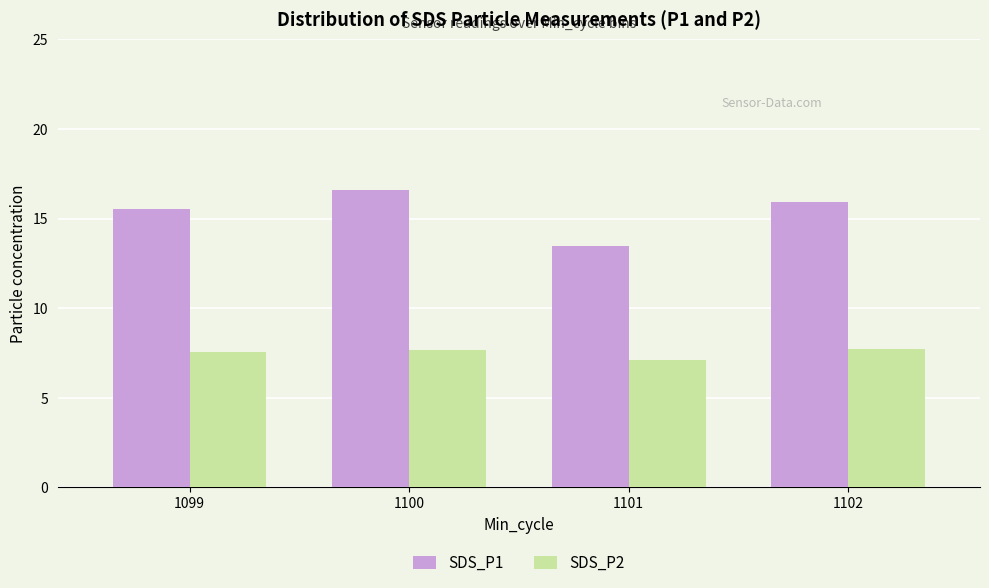

What is the greatest value displayed?

16.6